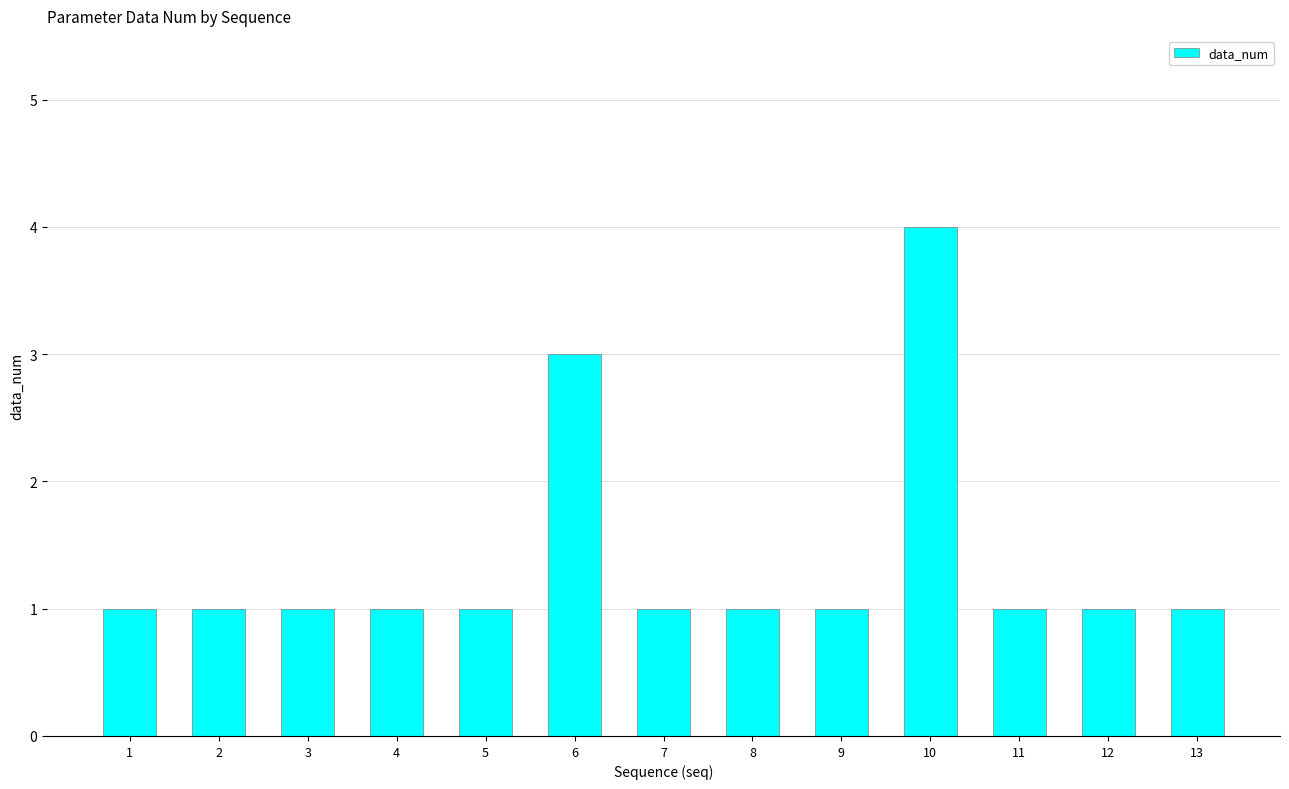

Are the bars horizontal?

No